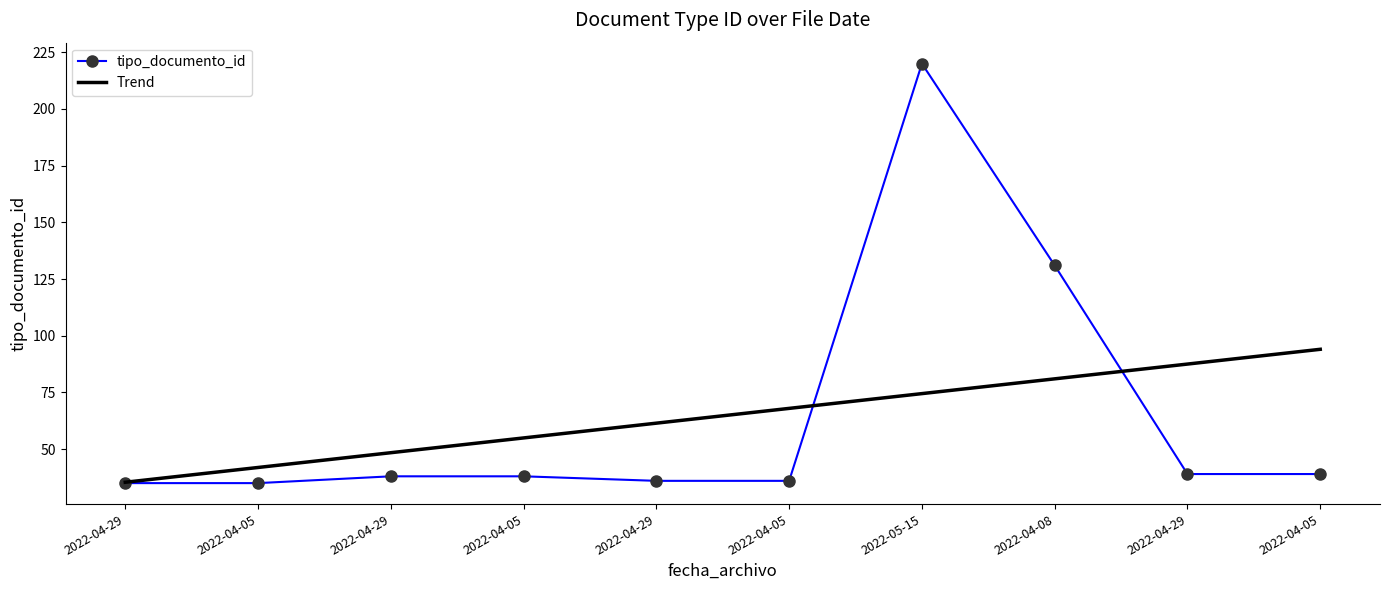

What is the difference between the maximum and minimum values?

185